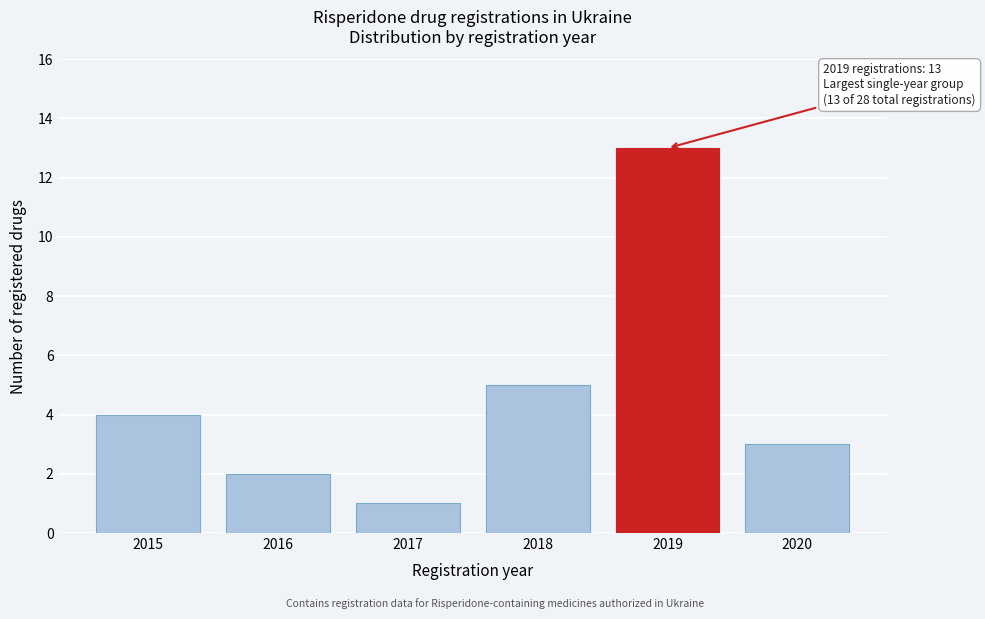

Reading left to right, extract all data points from this chart.

2015=4	2016=2	2017=1	2018=5	2019=13	2020=3